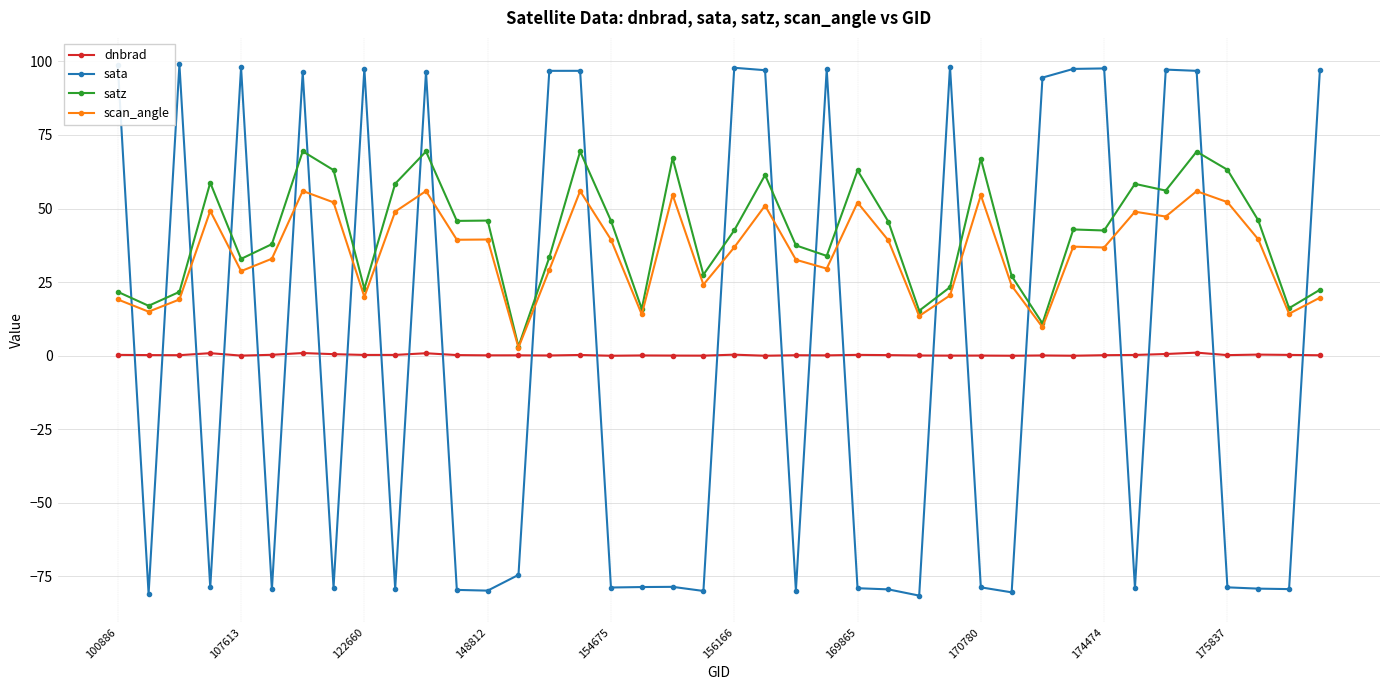

How many lines are shown in the chart?

4